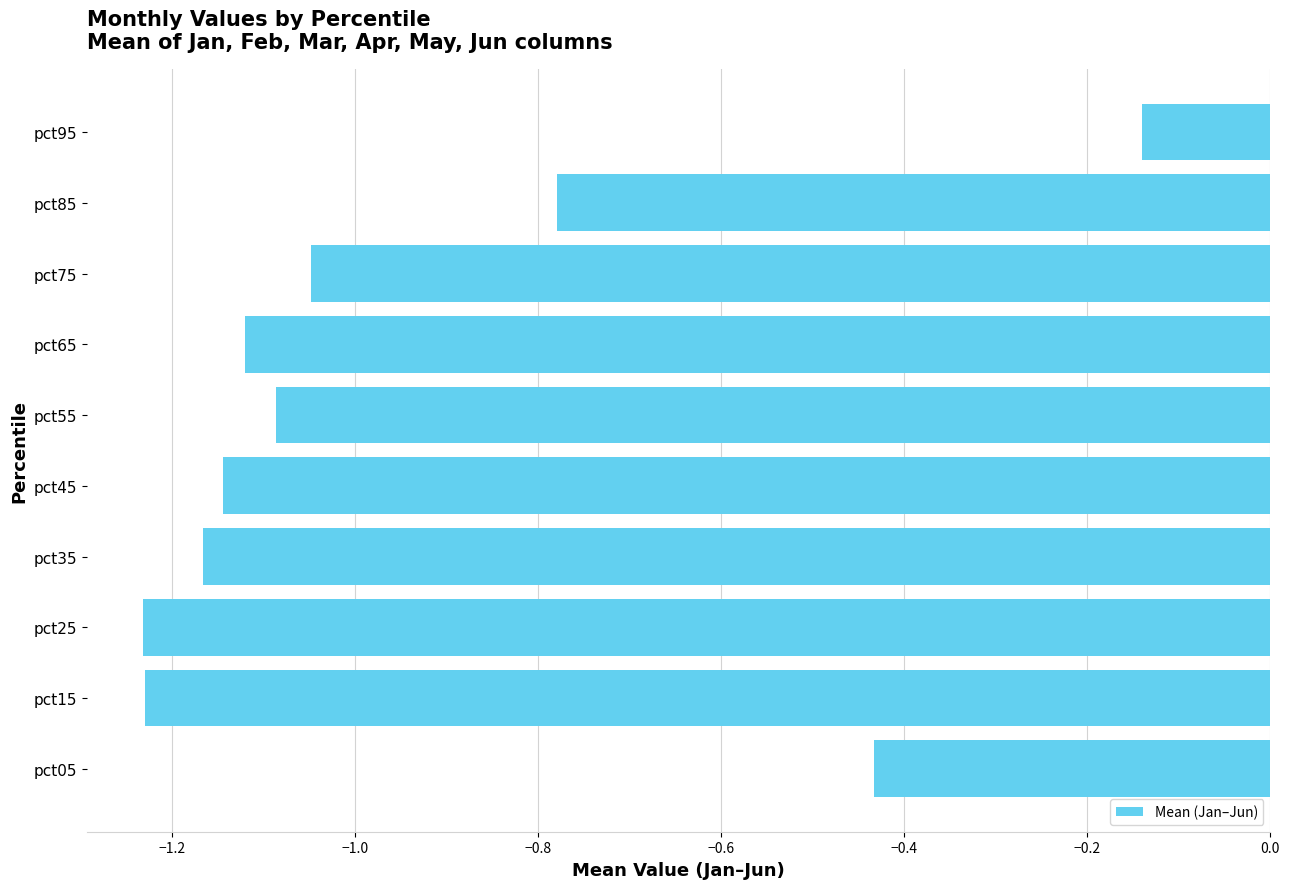

At which category does the chart reach its peak across all series?

pct95